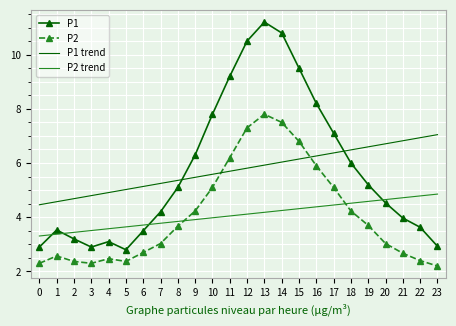

Which category has the highest value in the P1 trend series?

23